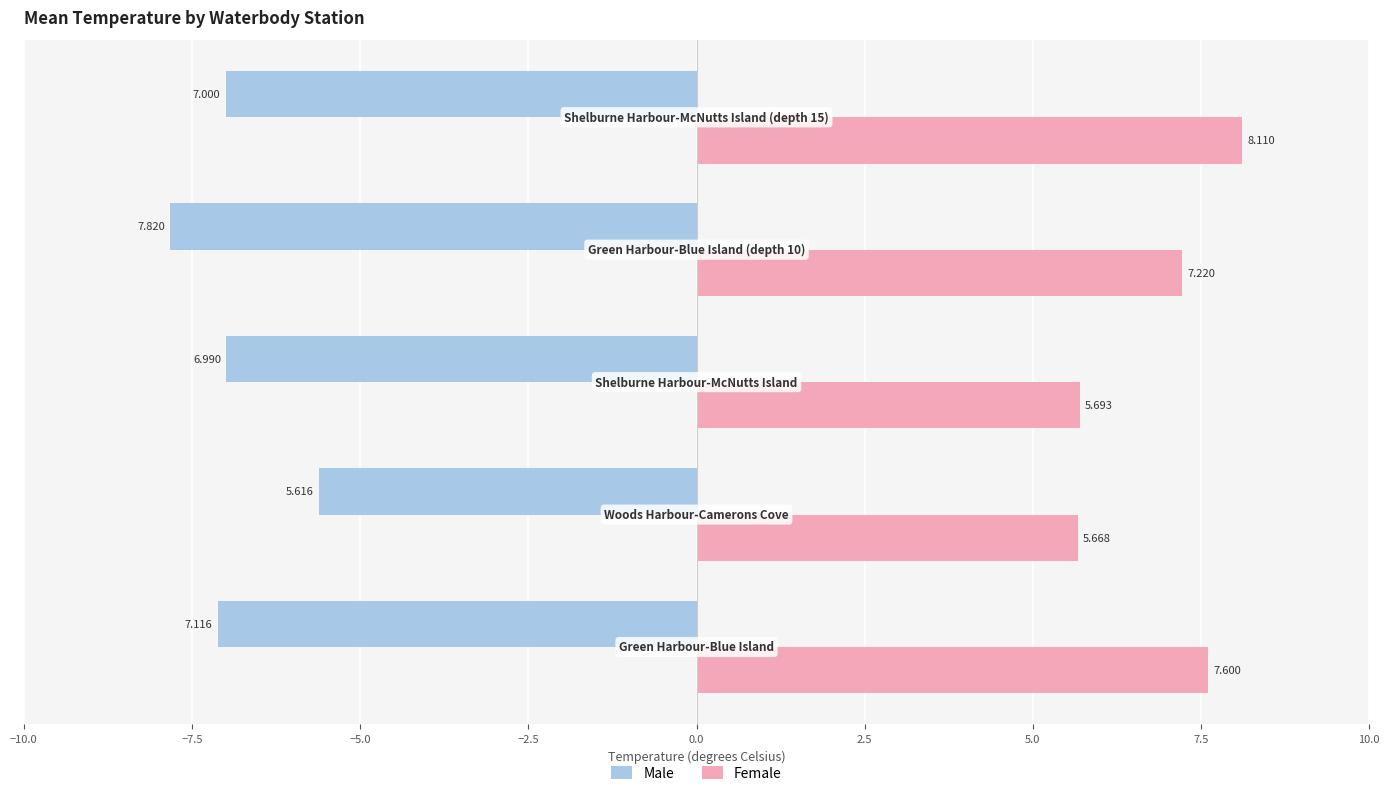

How many series are shown in this chart?

2